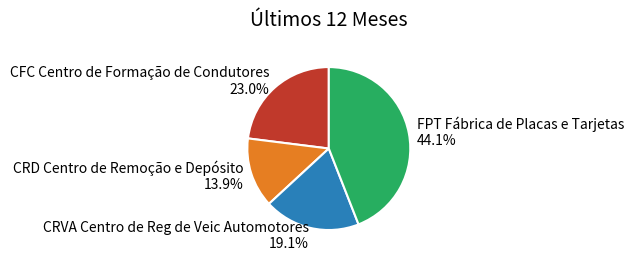

Is it true that FPT Fábrica de Placas e Tarjetas is 36% of the pie?

False